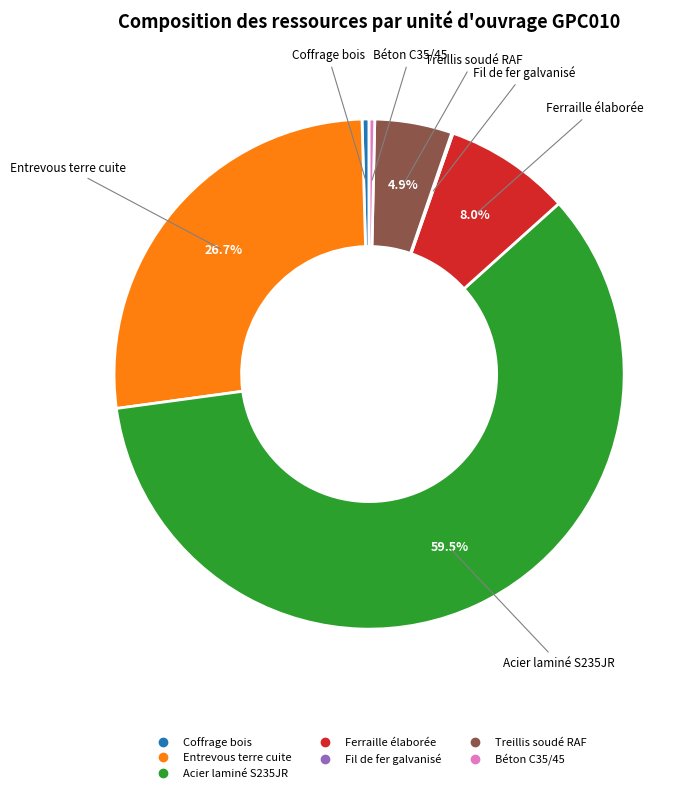

What is the ratio of the value at Treillis soudé RAF to the value at Ferraille élaborée?

0.6